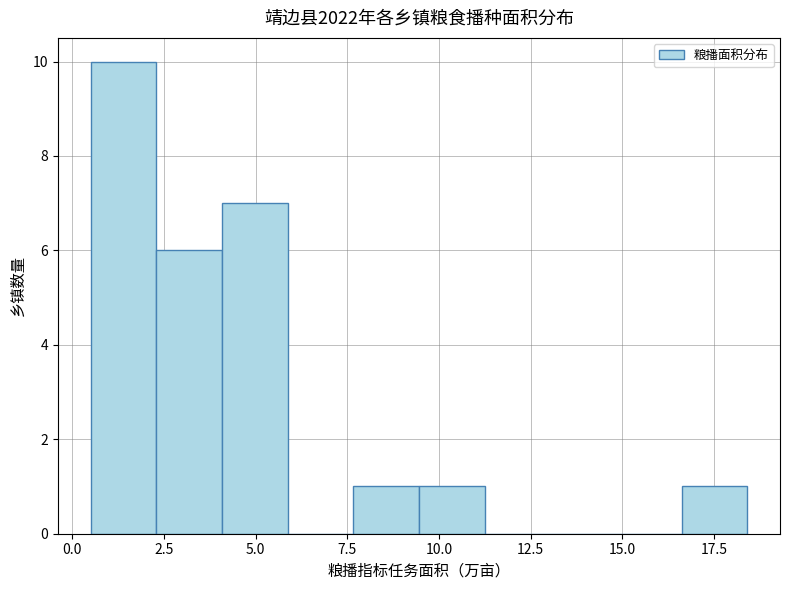

Read against the x-axis, roughly where is the centre of the tallest bar?

1.5